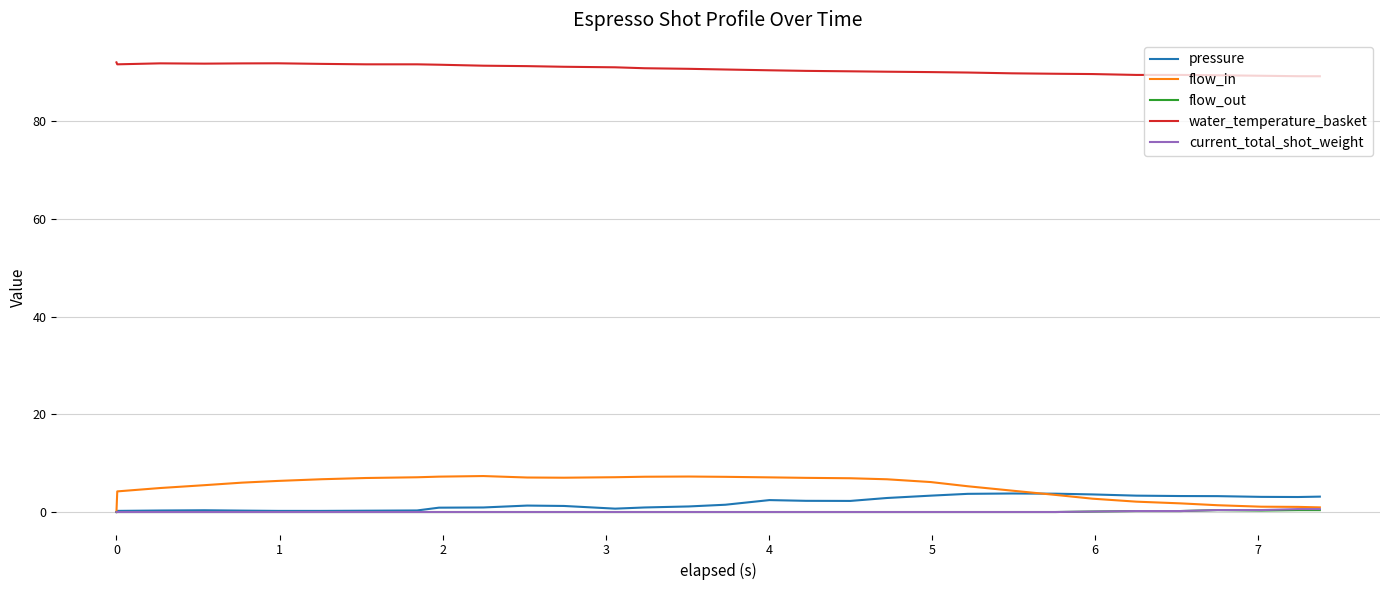

True or false: water_temperature_basket and current_total_shot_weight cross at least once.

False